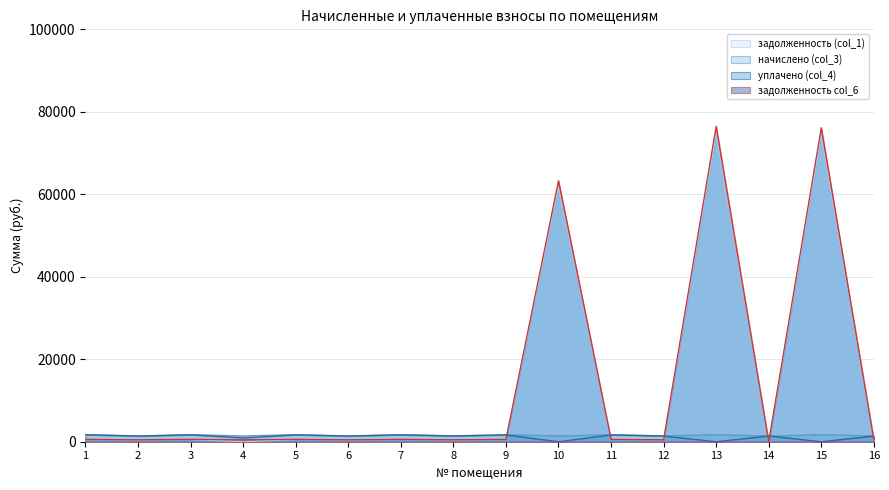

True or false: уплачено (col_4) has more than 1 interior local peaks.

True